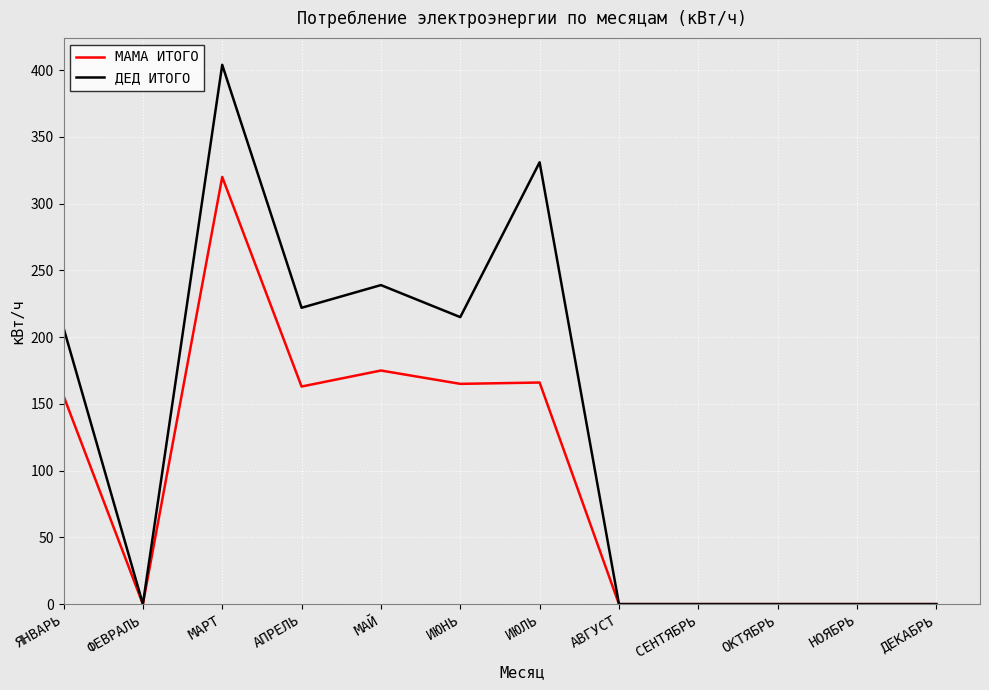

Which series has the largest total across all categories?

ДЕД ИТОГО